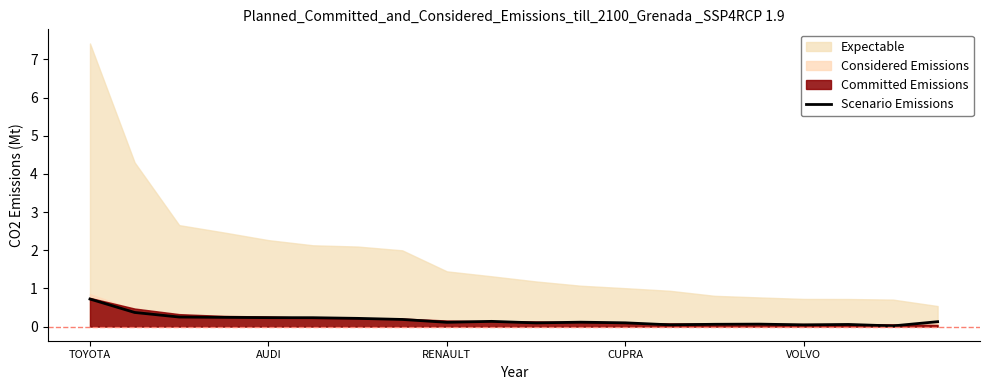

At which category does the chart reach its peak across all series?

TOYOTA